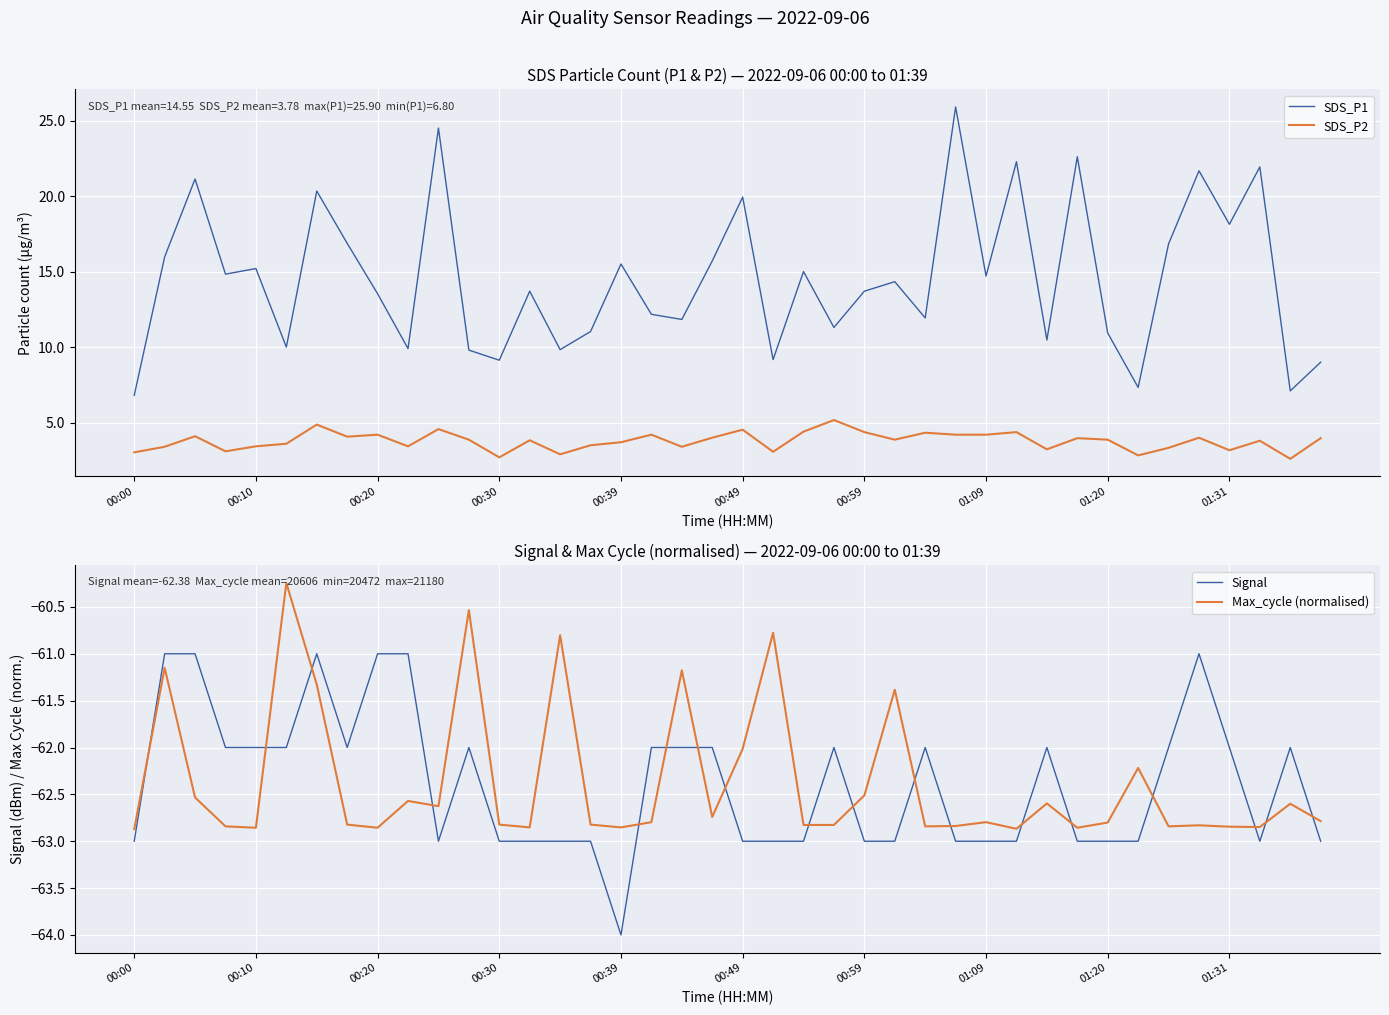

True or false: SDS_P2 and SDS_P1 cross at least once.

False